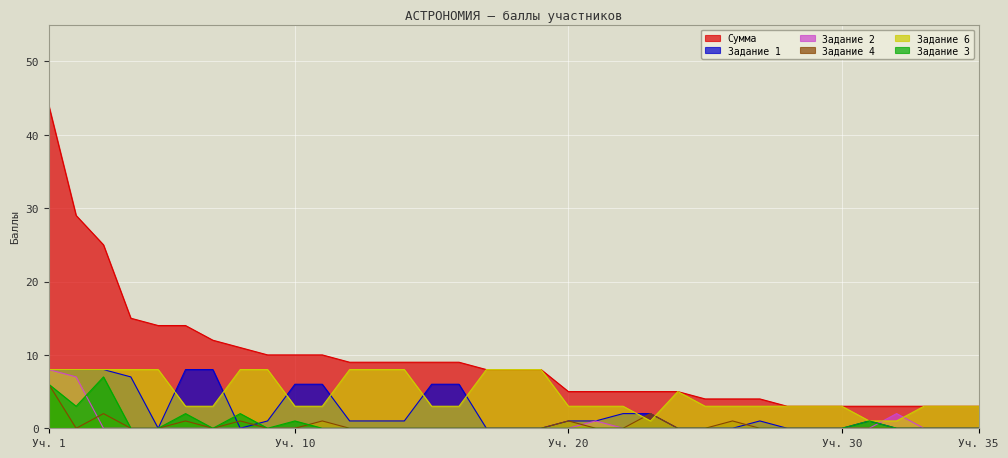

Which series has the largest range (max minus min)?

Сумма